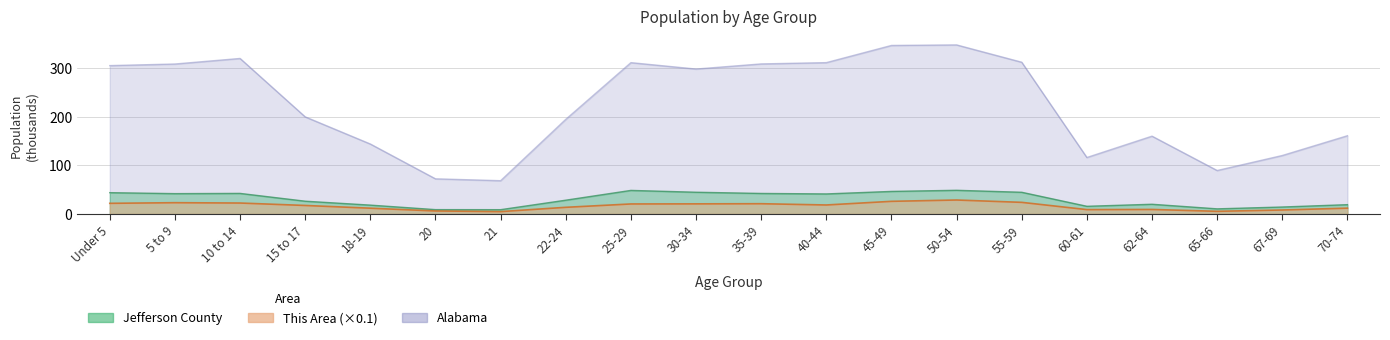

Does the chart display data point markers on the line(s)?

No